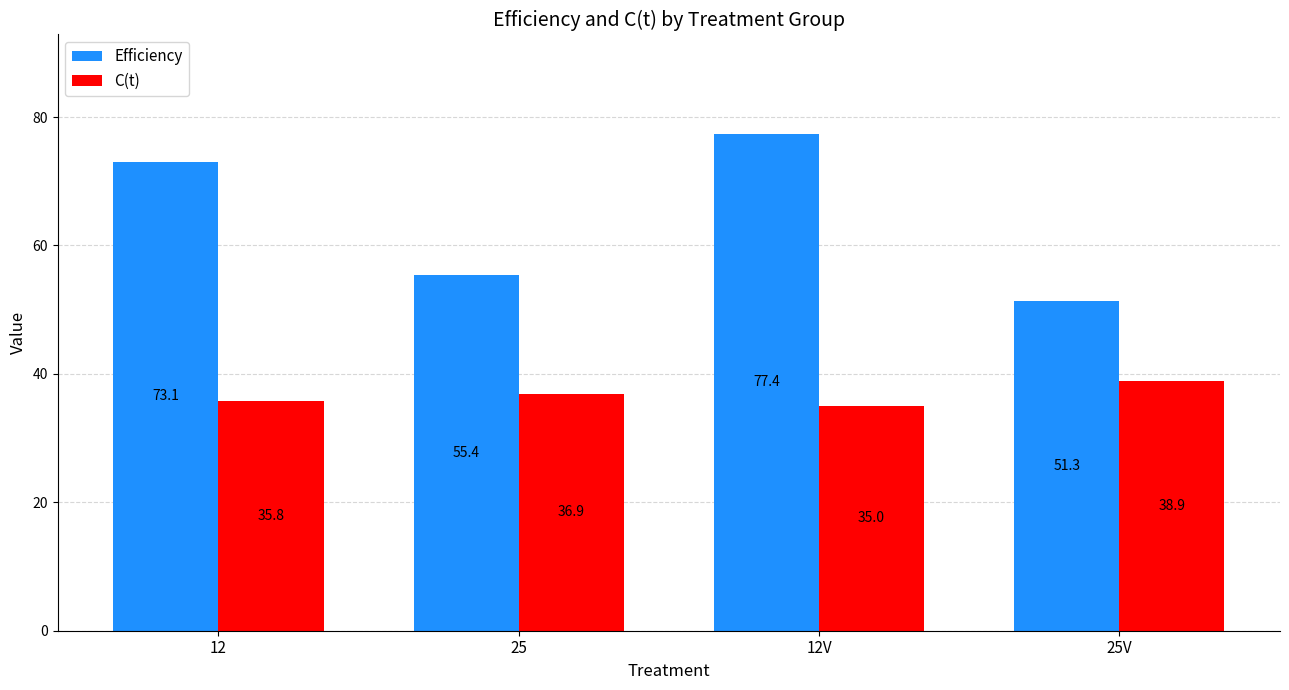

Reading left to right, transcribe all the data shown in this chart.

Efficiency: 12=73.1	25=55.4	12V=77.4	25V=51.3
C(t): 12=35.8	25=36.9	12V=35.0	25V=38.9